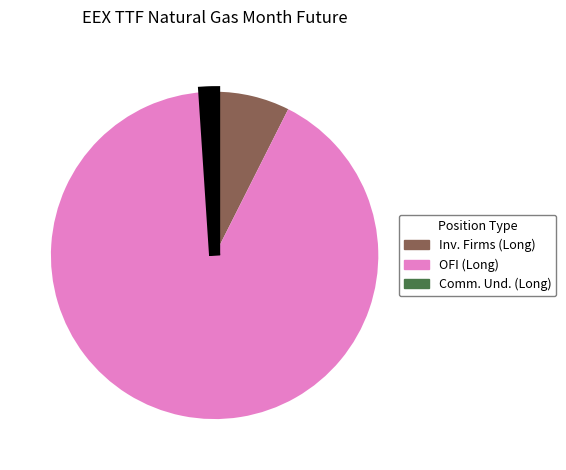

Does Comm. Und. (Long) account for over 50% of the chart?

No